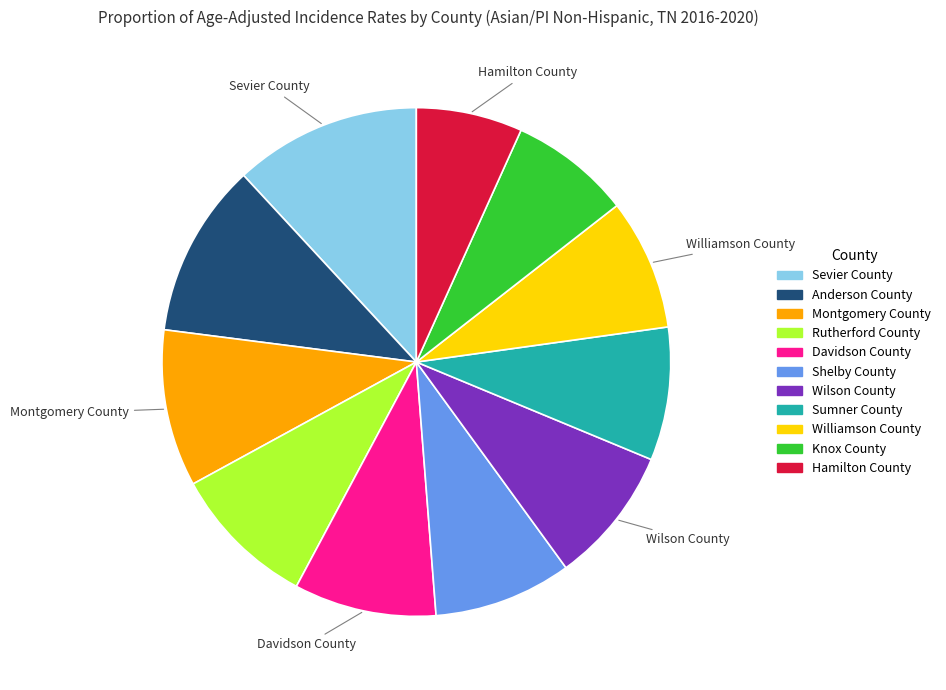

Approximately how many times larger is the value at Knox County compared to Hamilton County?

1.1